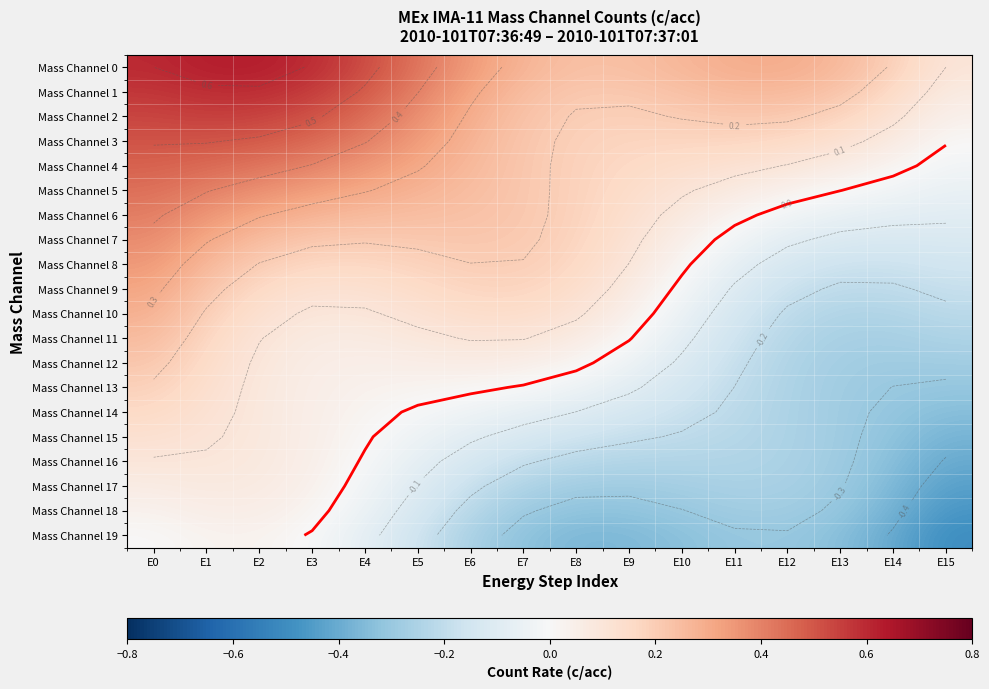

The value of Mass Channel 14 at E6 is -0.0. True or false?

False